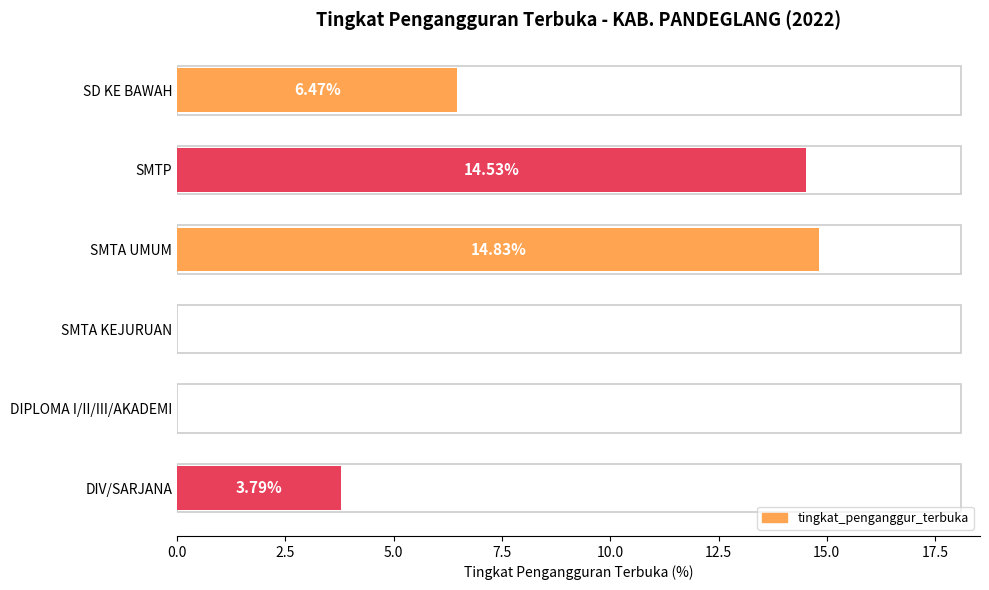

How many distinct data groups are displayed?

1